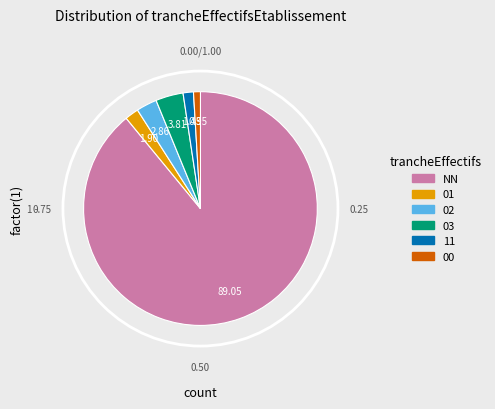

Is there a majority slice in this chart?

Yes